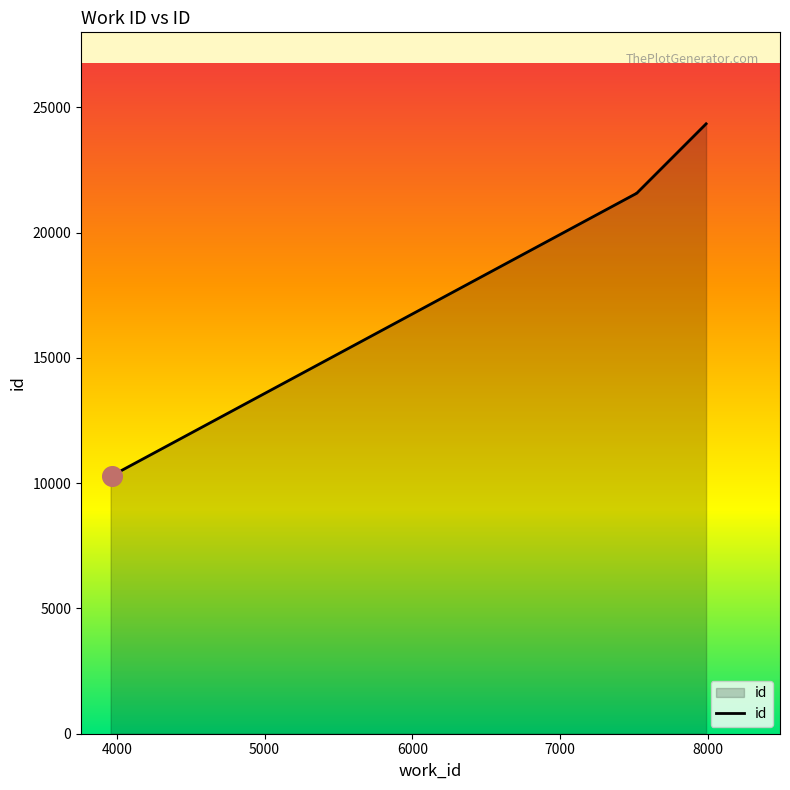

What is the ratio of the value at 6000 to the value at 7000?

1.0